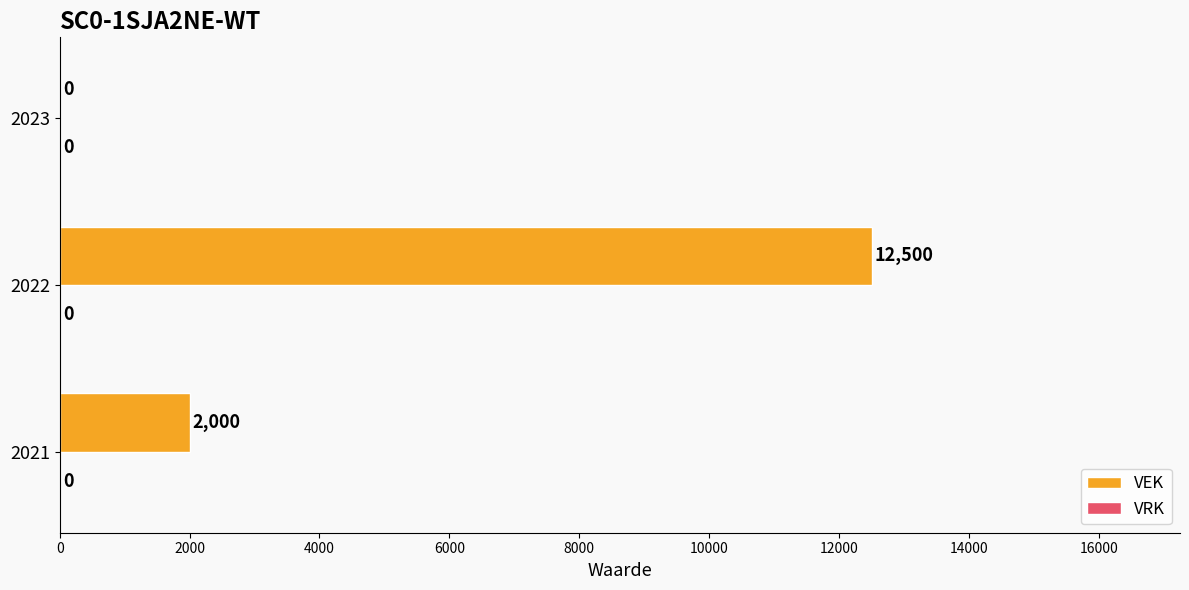

How many values are between 0 and 12500?

3